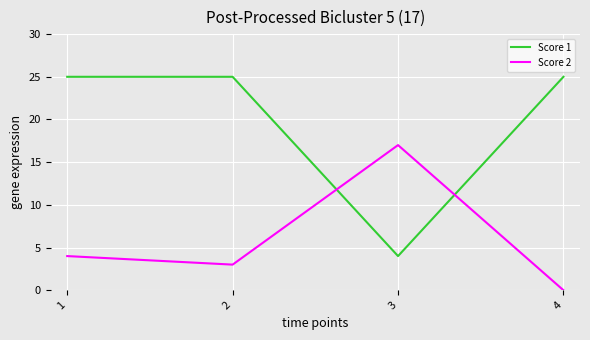

Rank the series at 3 from lowest to highest value.

Score 1, Score 2